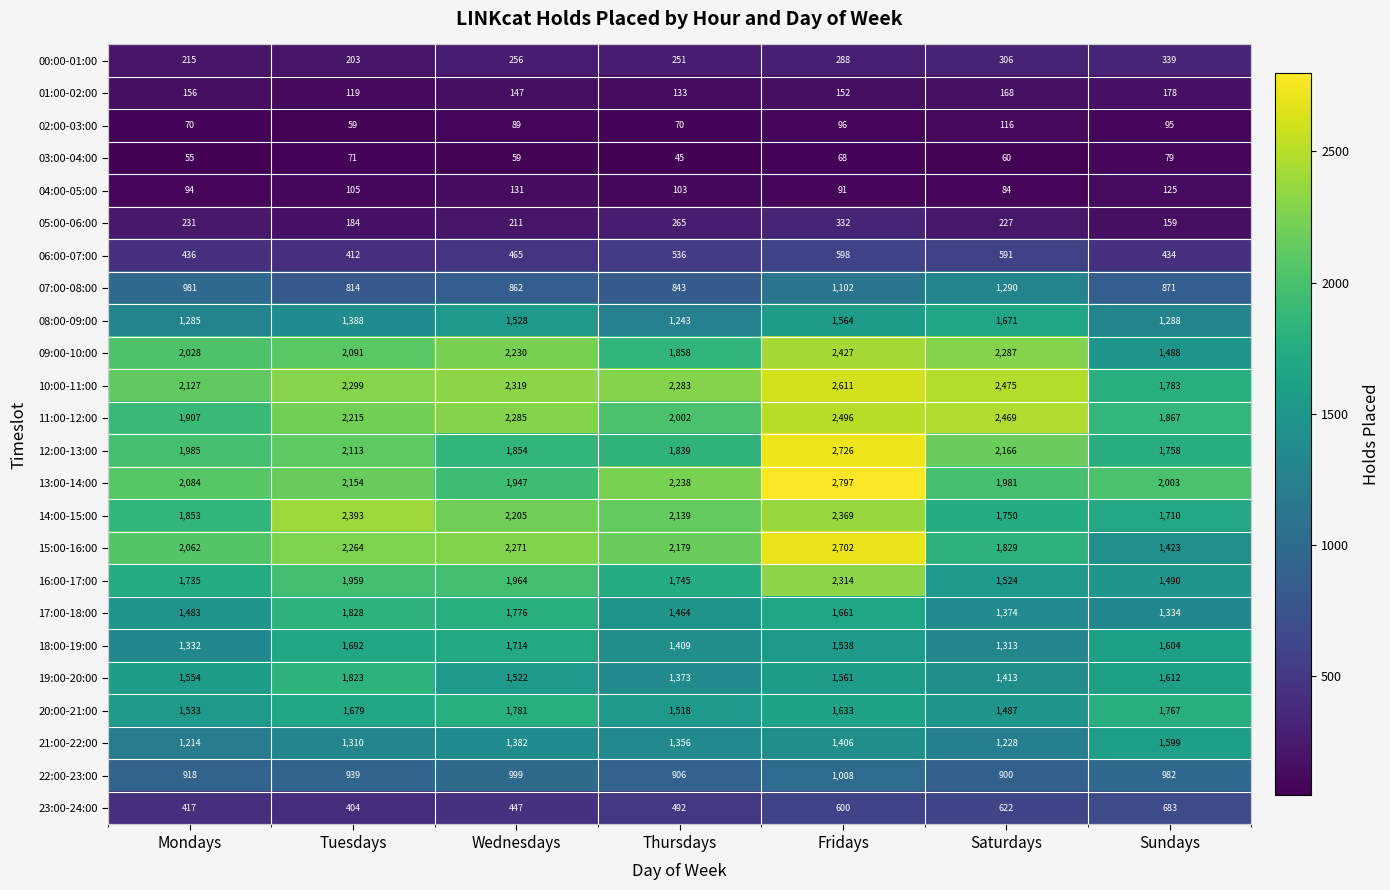

Which series has the largest total across all categories?

10:00-11:00